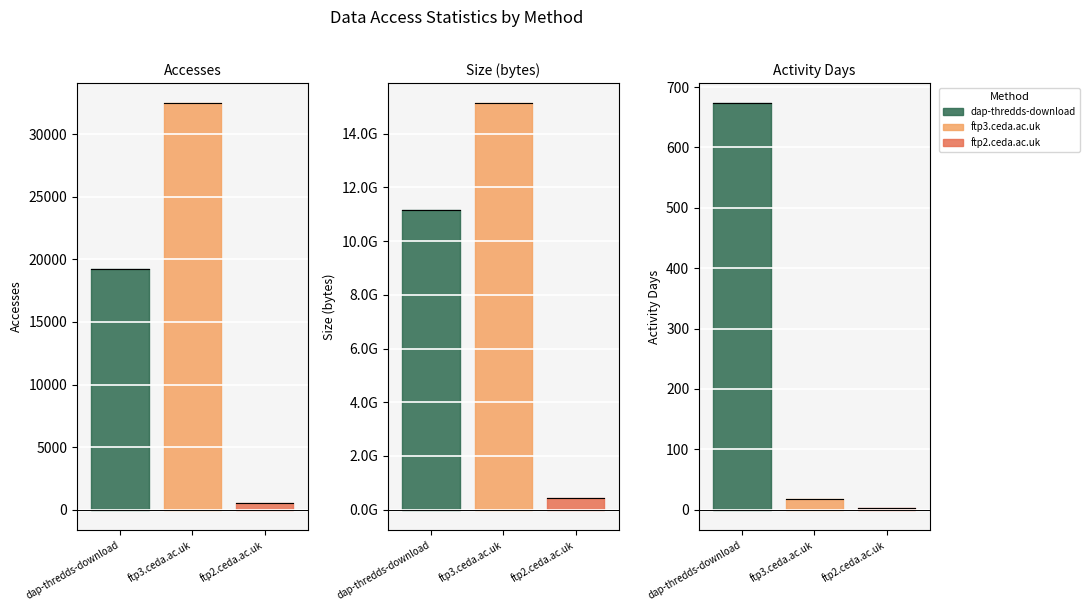

How many lines are shown in the chart?

3